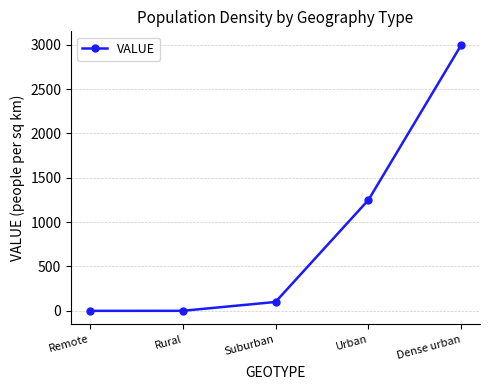

At which category does the chart reach its peak across all series?

Dense urban